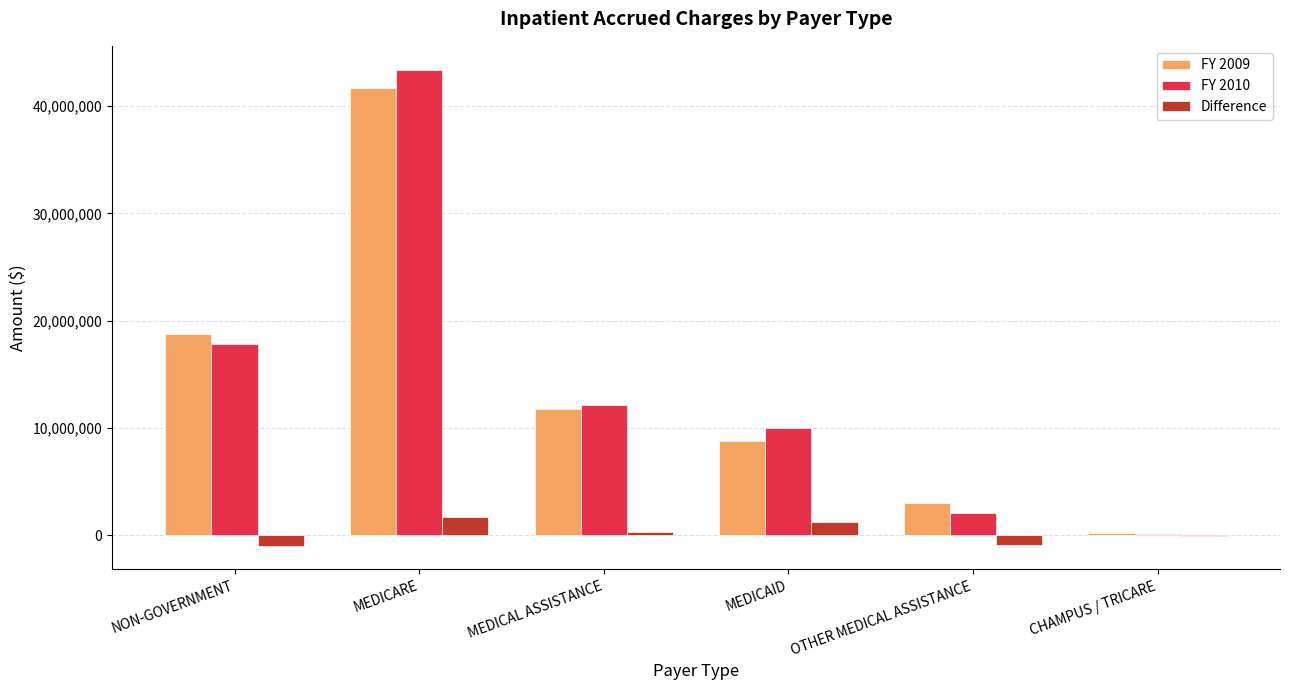

At which category is the sum across all series the highest?

MEDICARE